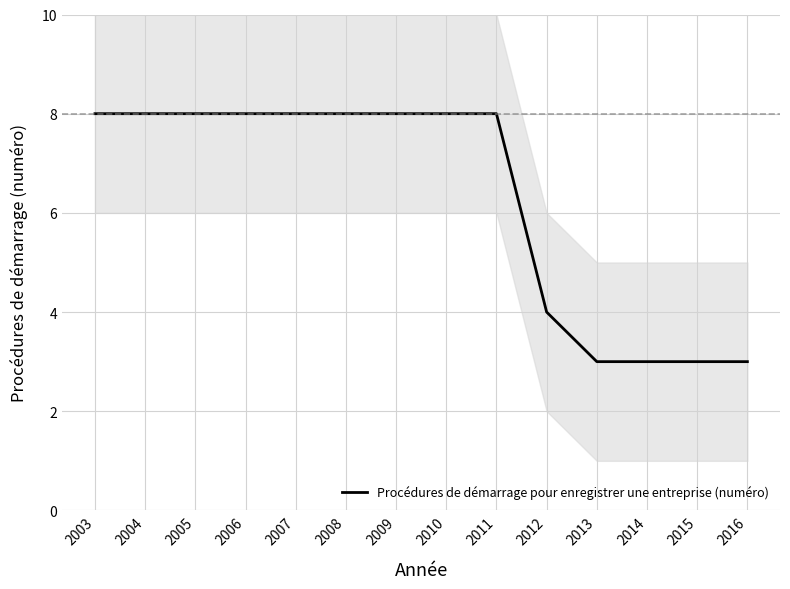

Reading right to left, list all the values displayed in this chart.

3	3	3	3	4	8	8	8	8	8	8	8	8	8